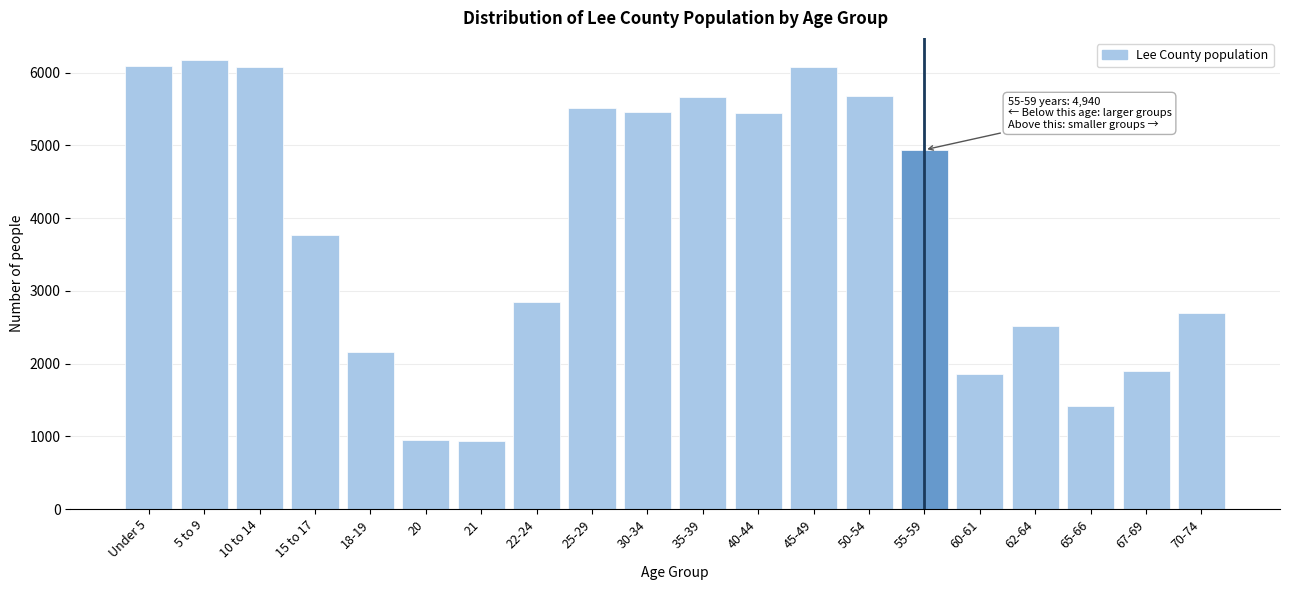

What is the minimum value shown in the chart?

930